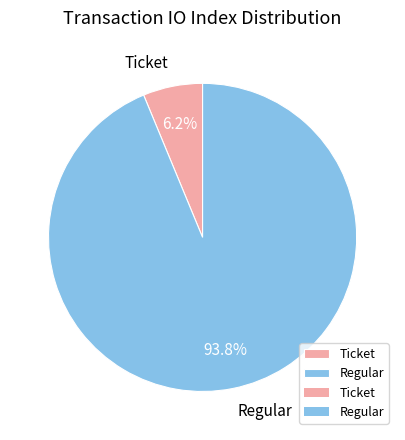

Which category has the smallest portion of the pie?

Ticket